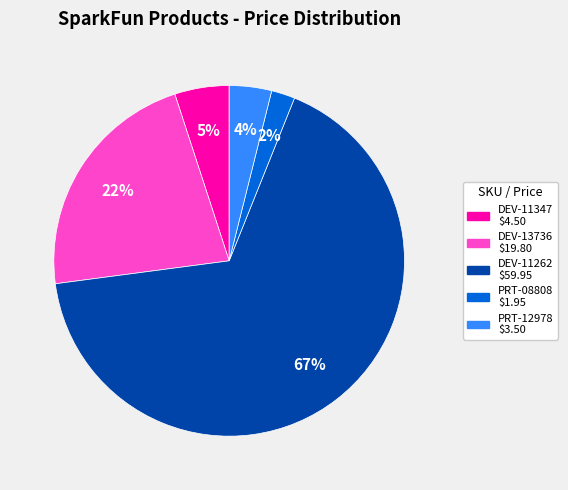

To the nearest percent, what percentage of the pie is PRT-12978?

4%